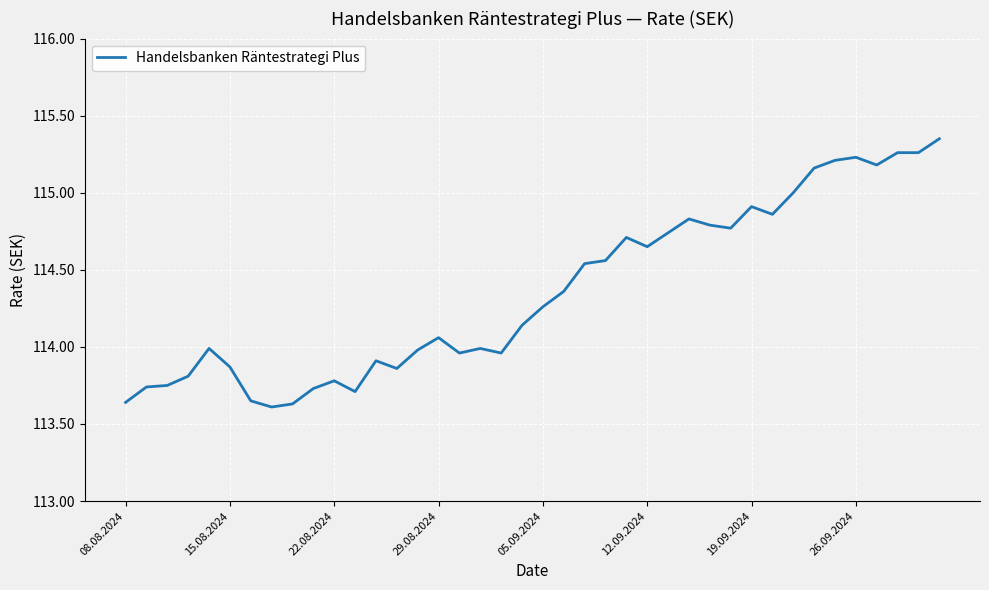

What is the difference between the maximum and minimum values?

1.7